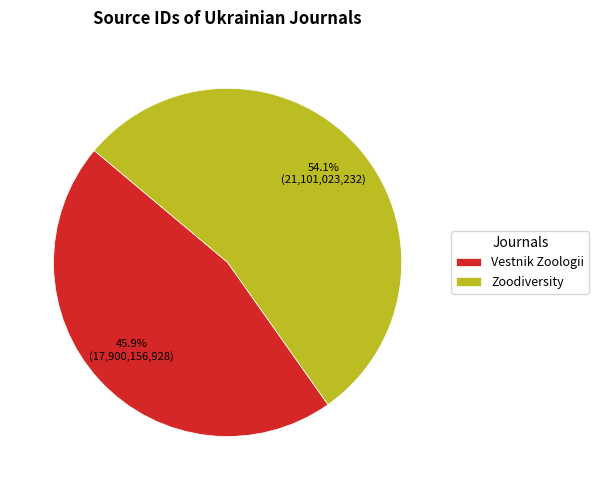

To the nearest percent, what is the difference between the largest and smallest slice percentages?

8%